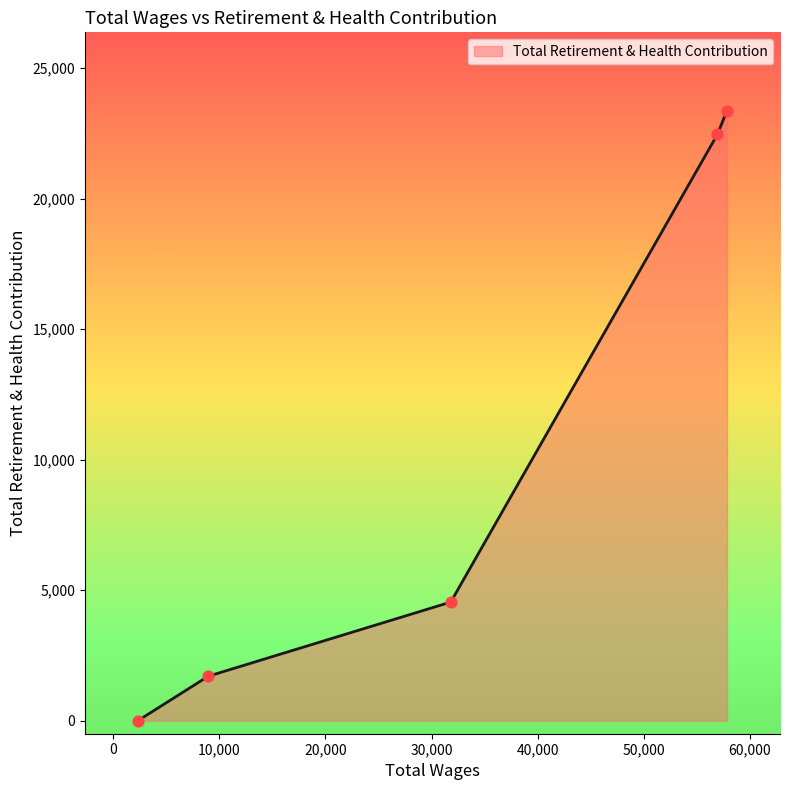

What is the sum of all values?

52087